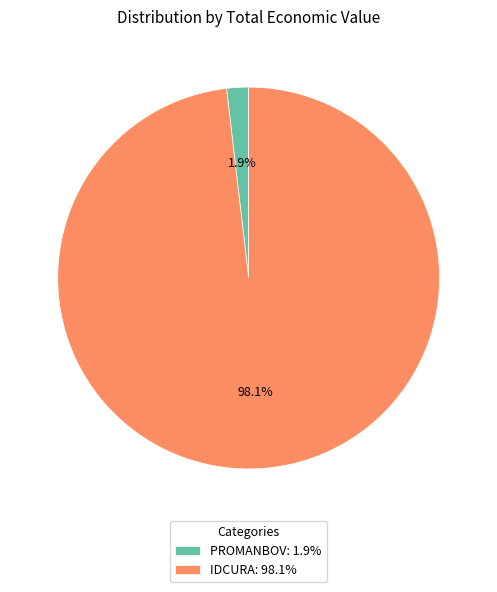

Is PROMANBOV the majority of the pie?

No